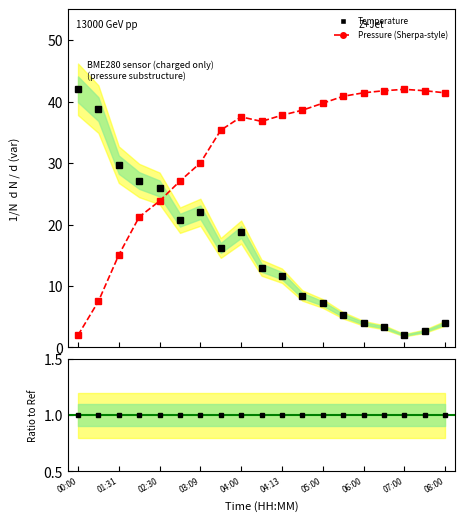

At how many categories does at least one series exceed 20?

19